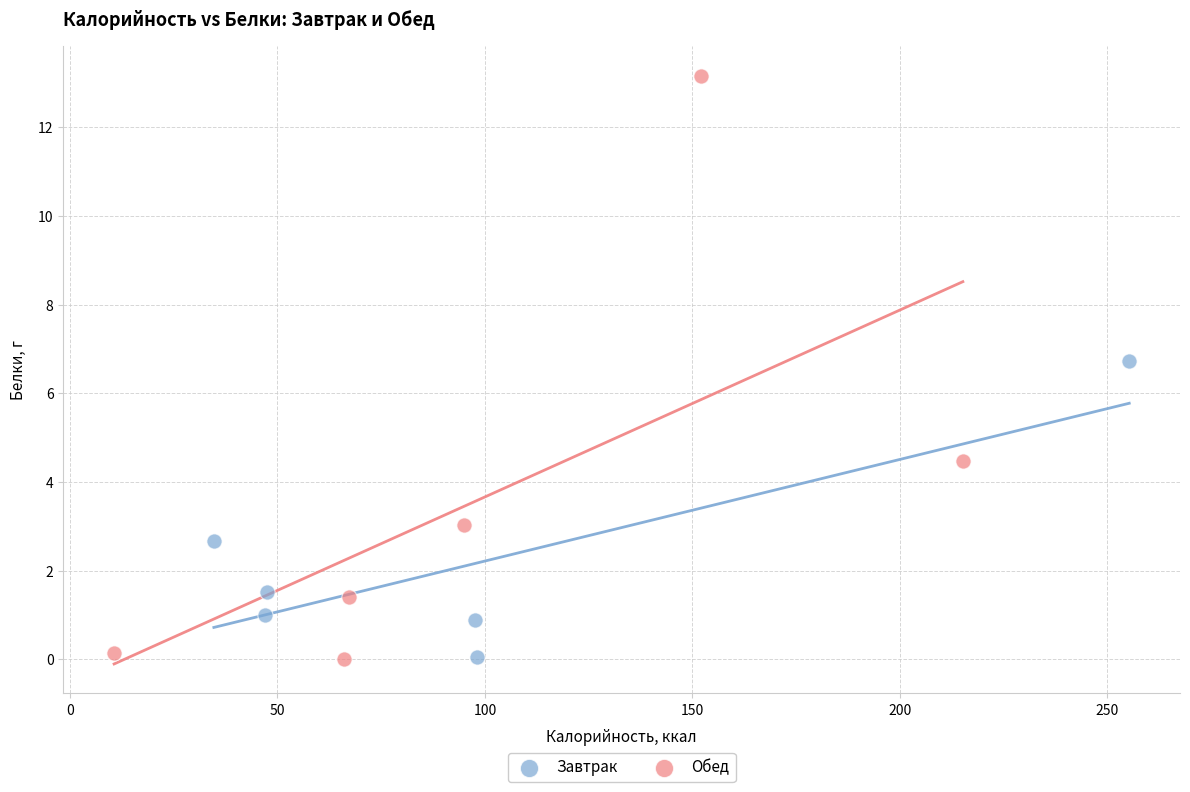

Which series reaches the maximum Y coordinate?

Обед